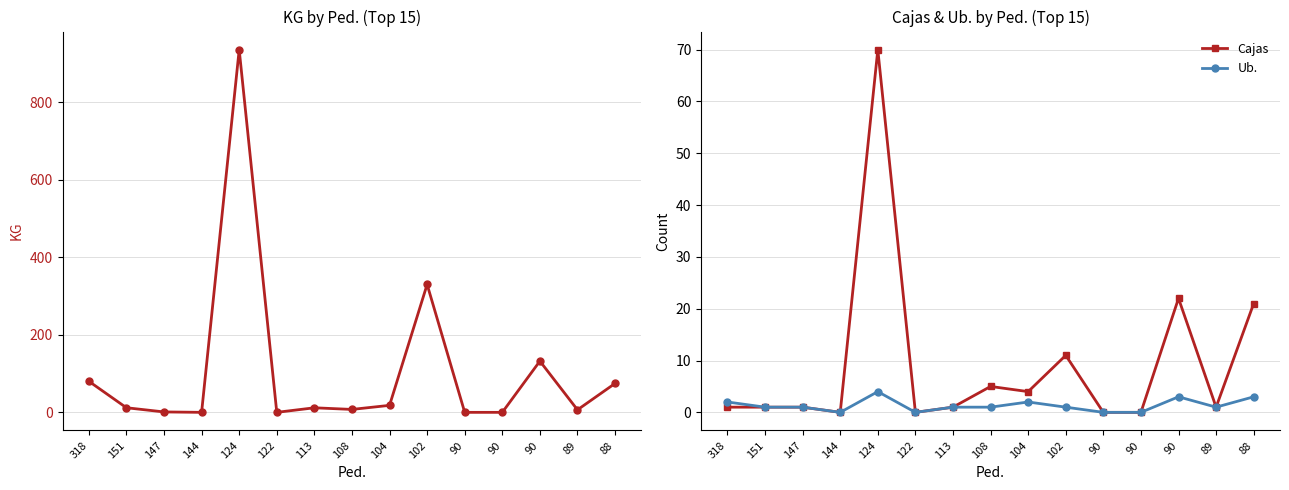

Rank the series at 147 from lowest to highest value.

Cajas, Ub., KG